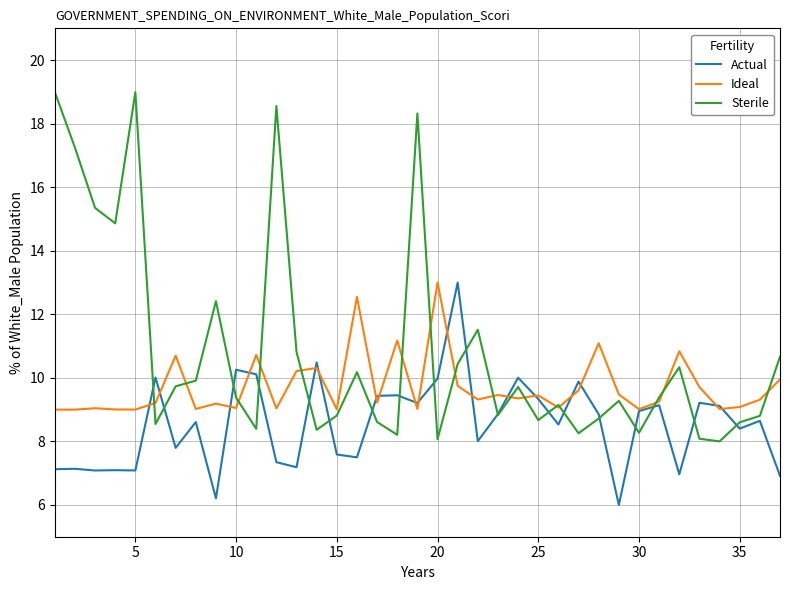

Is this an area chart (filled region under the line)?

No